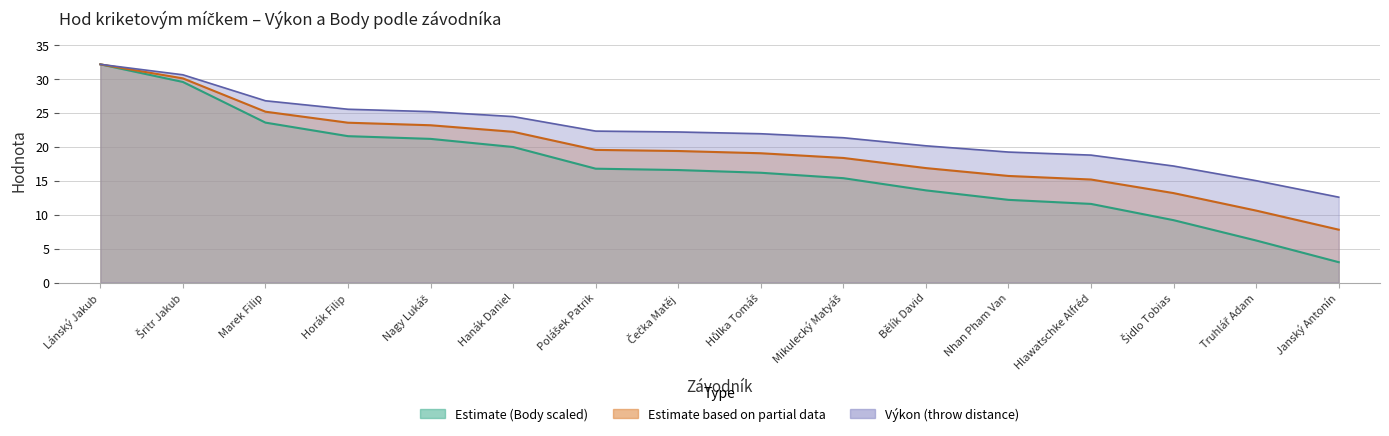

Does the chart display data point markers on the line(s)?

No